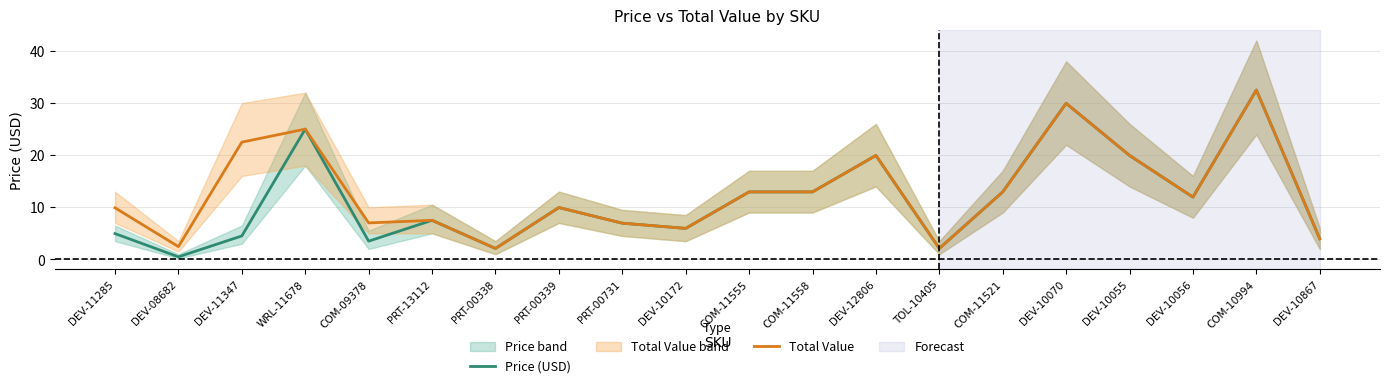

At how many categories does at least one series exceed 20?

4